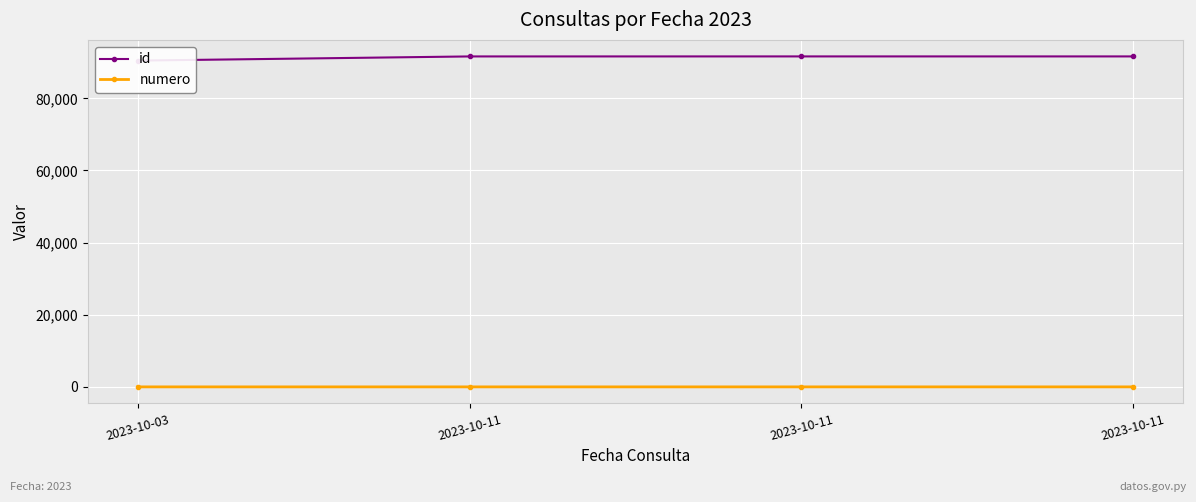

The numero series shows 2 at 2023-10-11. True or false?

True